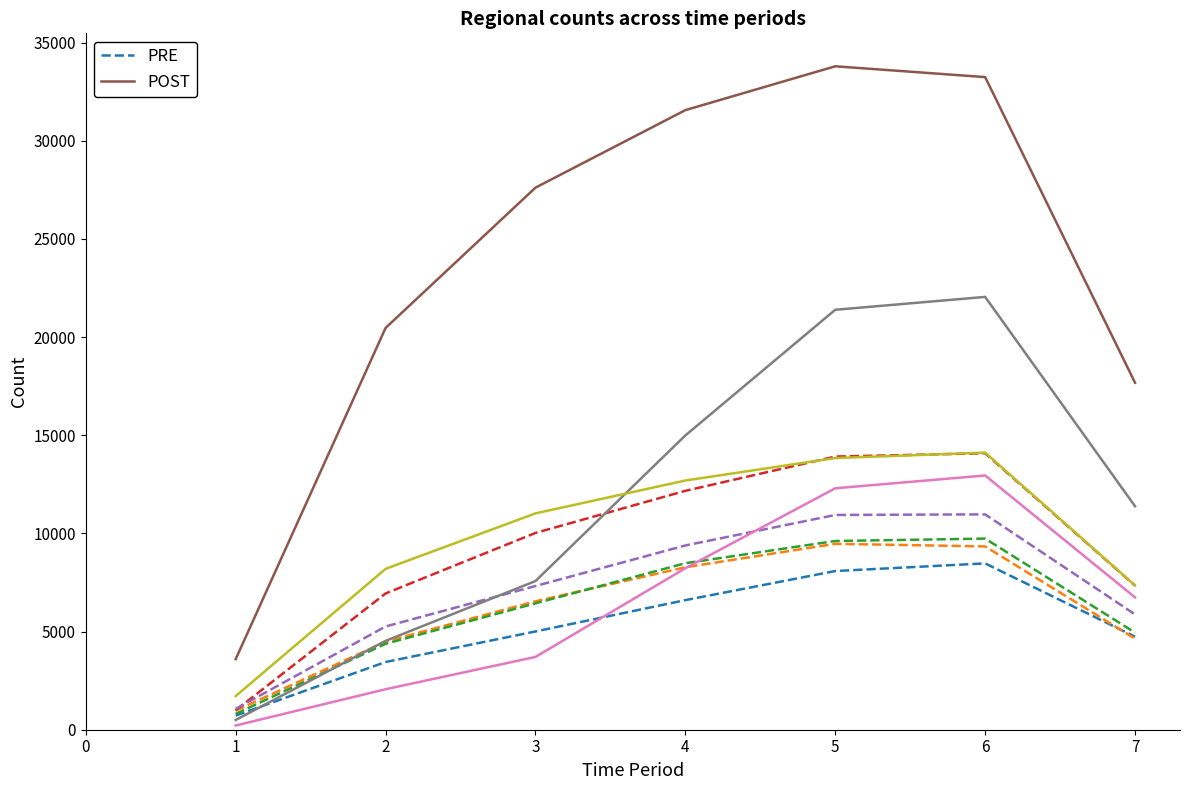

What is the sum of all POST values?

167936